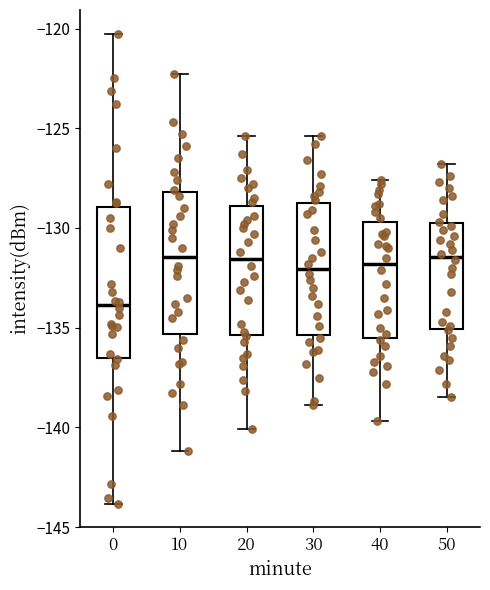

Where does the upper whisker of the box at x = 40 end on the y-axis? The values are not printed on the chart, so give them approximately, as read against the axis.

-127.5